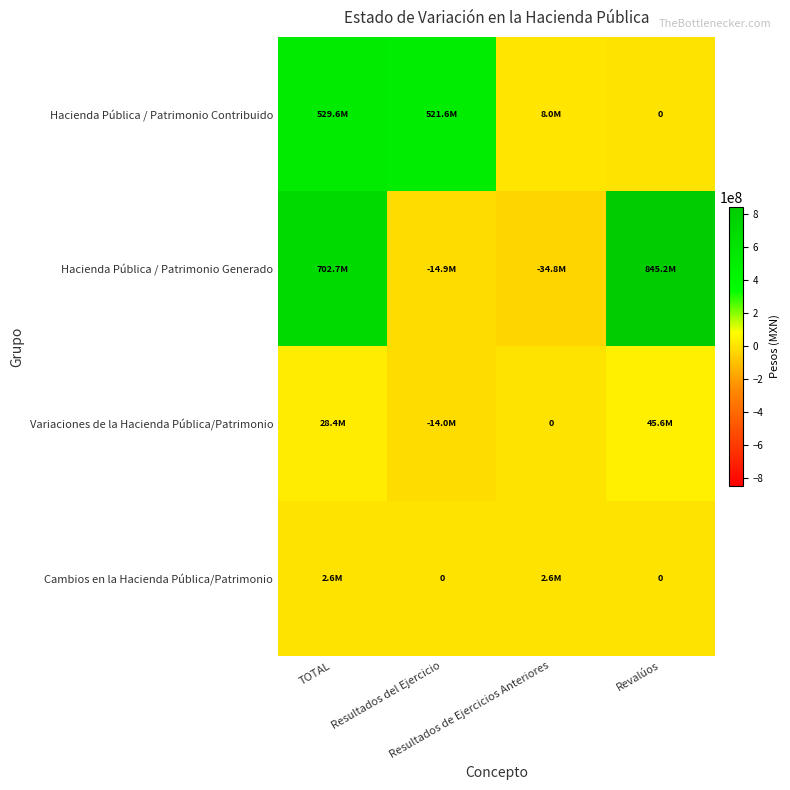

What is the difference between the maximum and minimum values in the Hacienda Pública / Patrimonio Contribuido series?

529620904